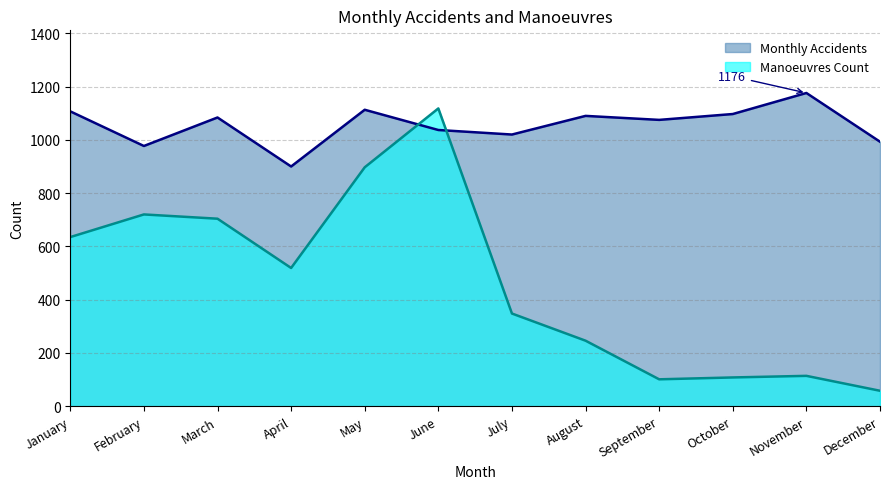

The value of Manoeuvres Count at July is 463. True or false?

False